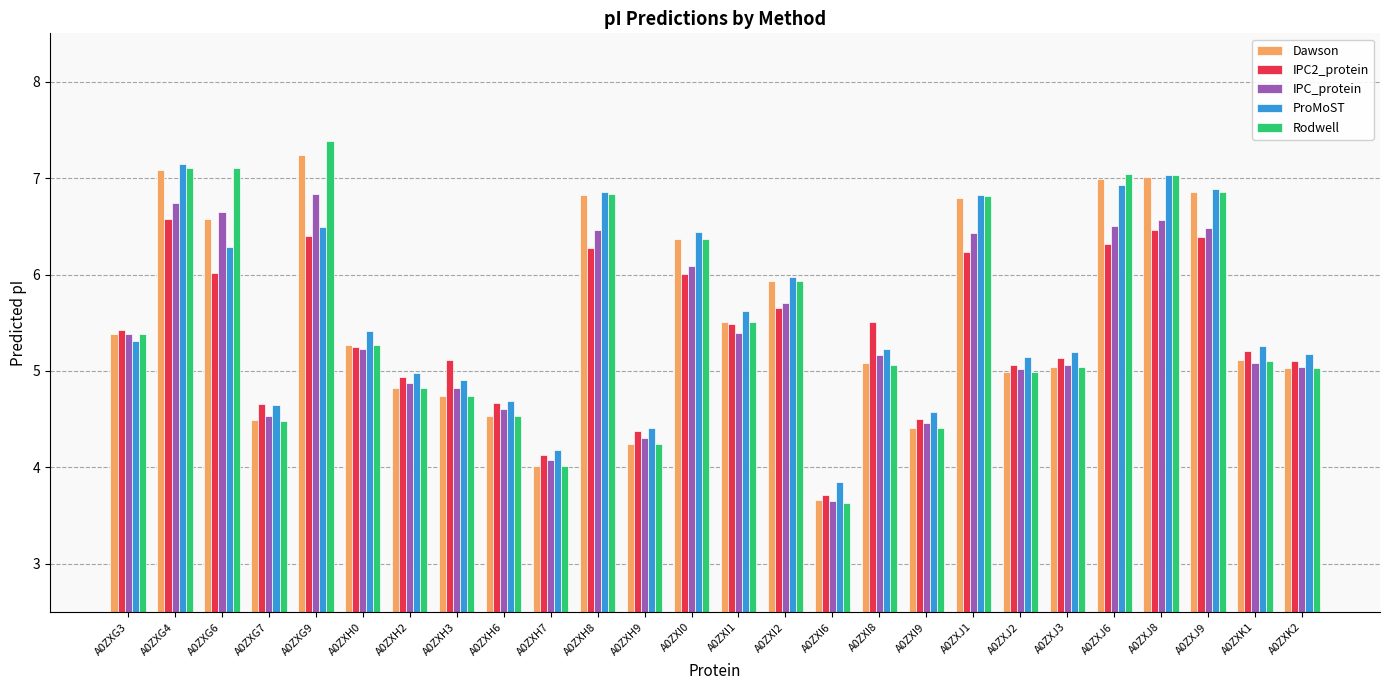

How many distinct data groups are displayed?

5